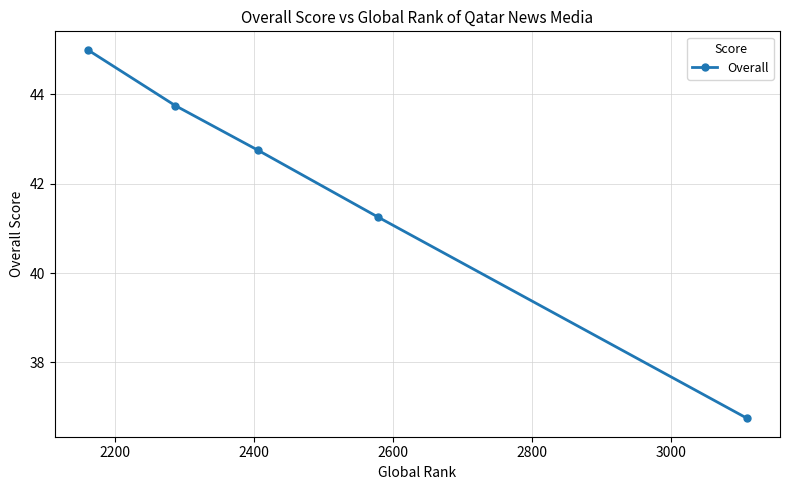

What is the value of the 5th point from the left?

36.8